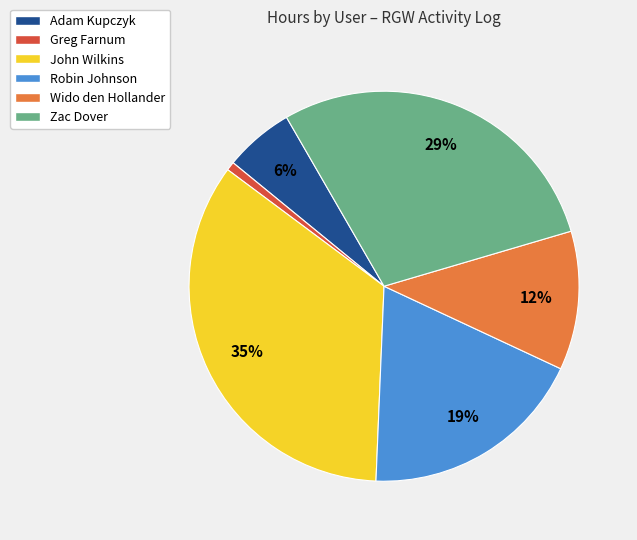

What percentage is the Adam Kupczyk slice, to the nearest percent?

6%